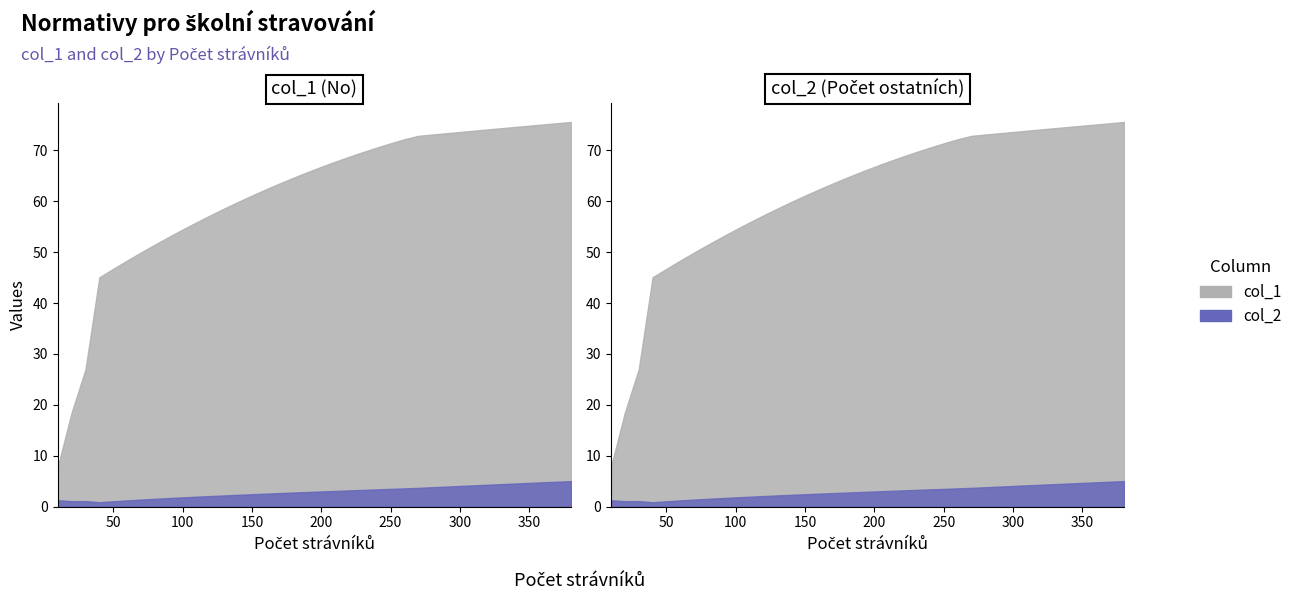

At which label does col_2 reach its minimum?

40